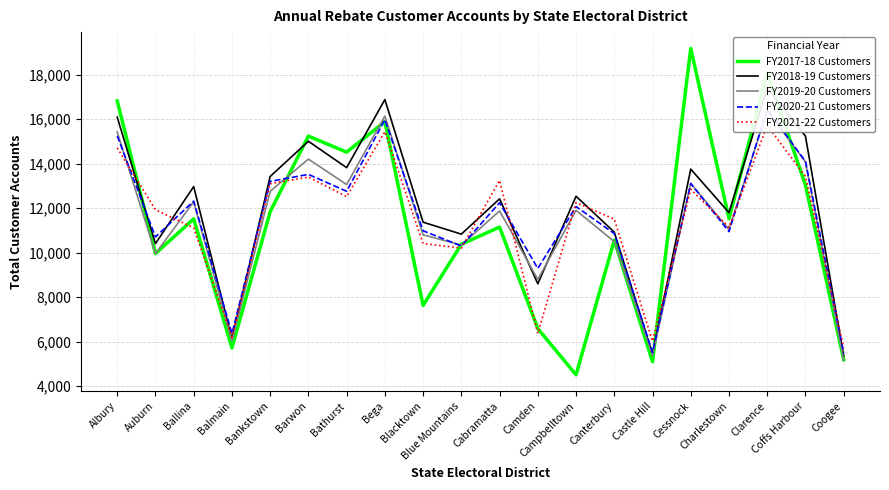

How many lines are shown in the chart?

5